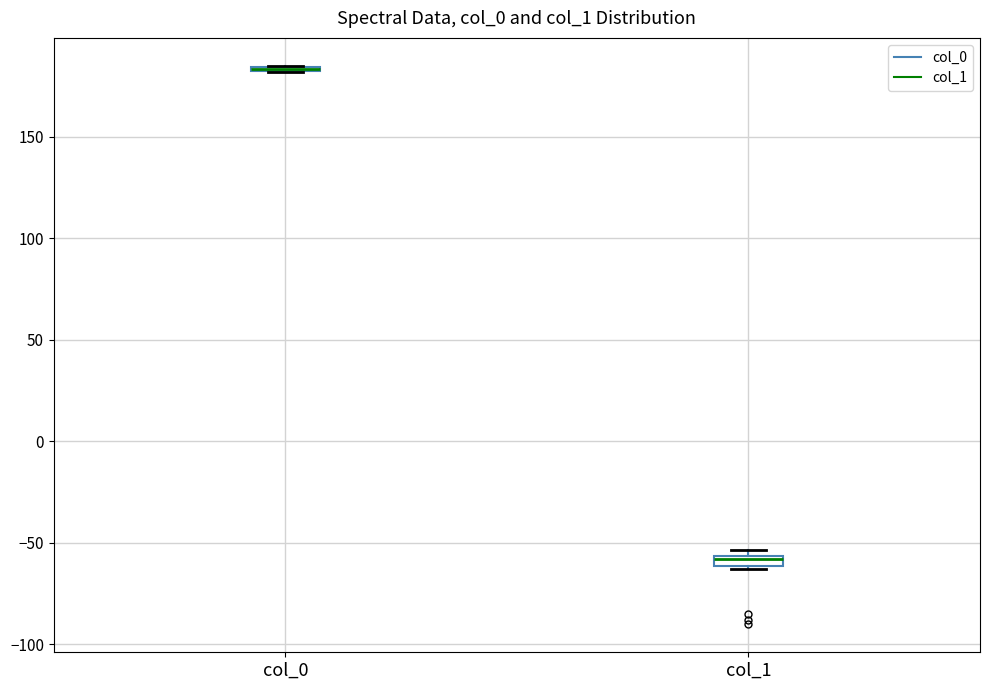

Where is the upper edge of the box for col_1 on the y-axis? The values are not printed on the chart, so give them approximately, as read against the axis.

-55